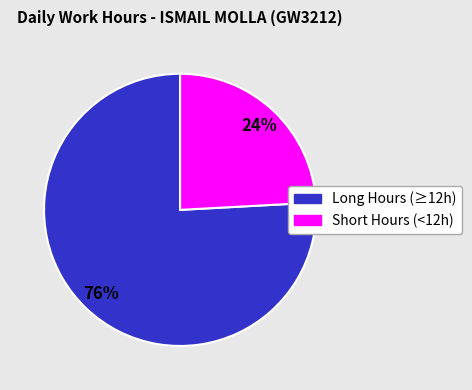

Between Long Hours (≥12h) and Short Hours (<12h), which is larger?

Long Hours (≥12h)